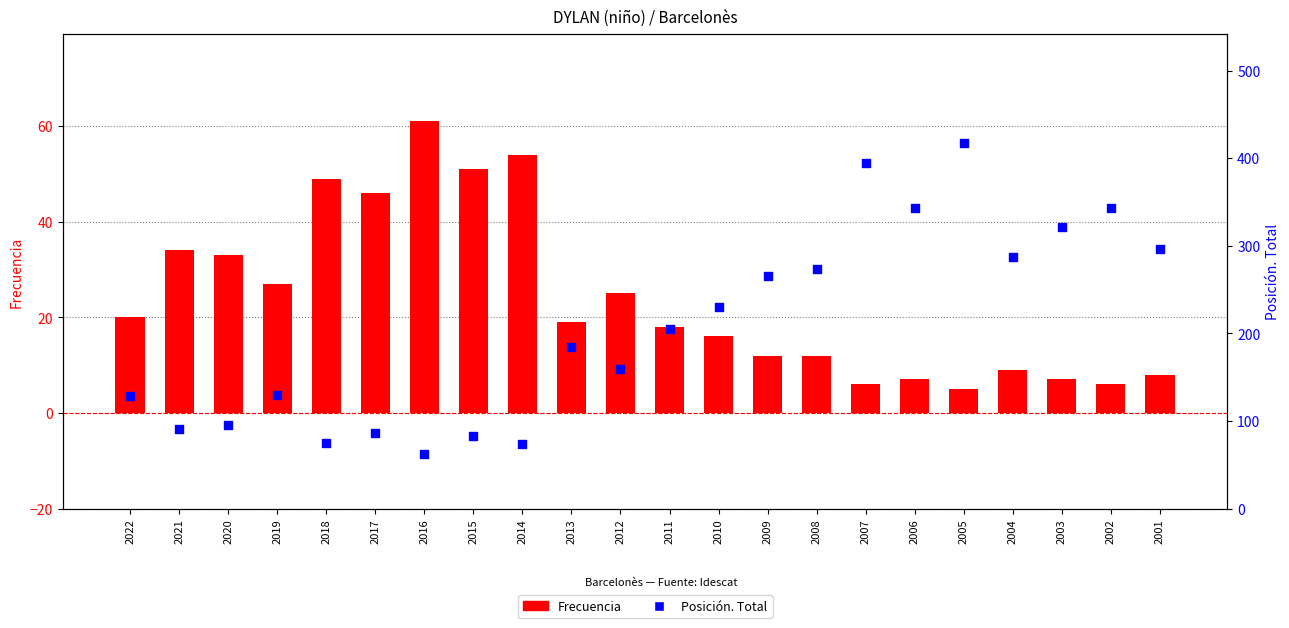

Which series has the largest total across all categories?

Posición. Total